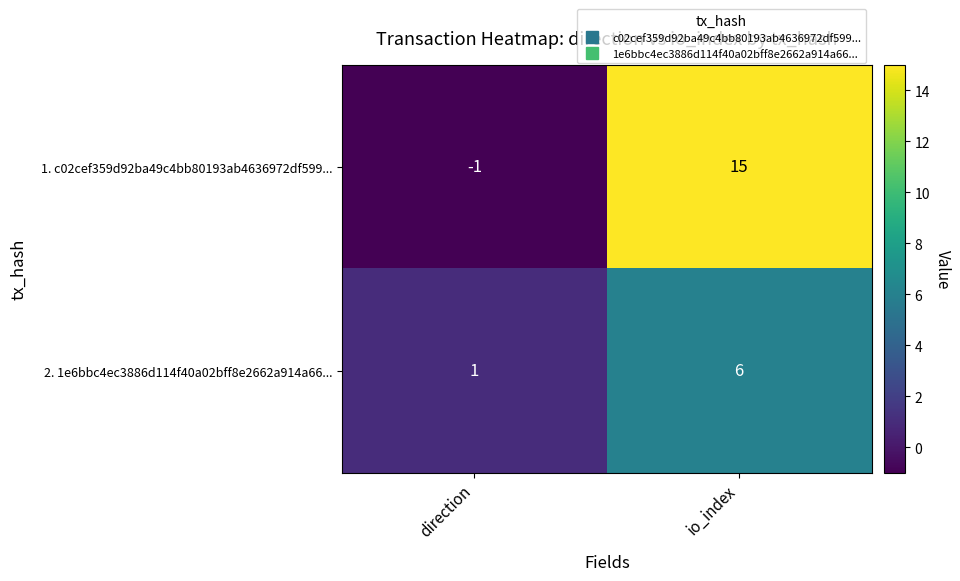

What is the minimum value shown in the chart?

-1